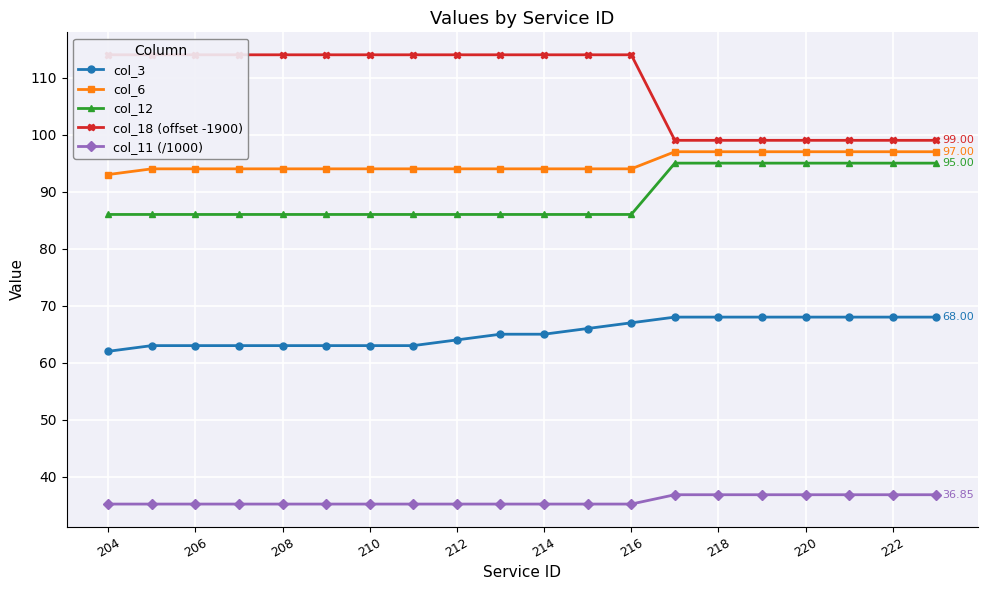

The value of col_3 at 204 is 62.0. True or false?

True